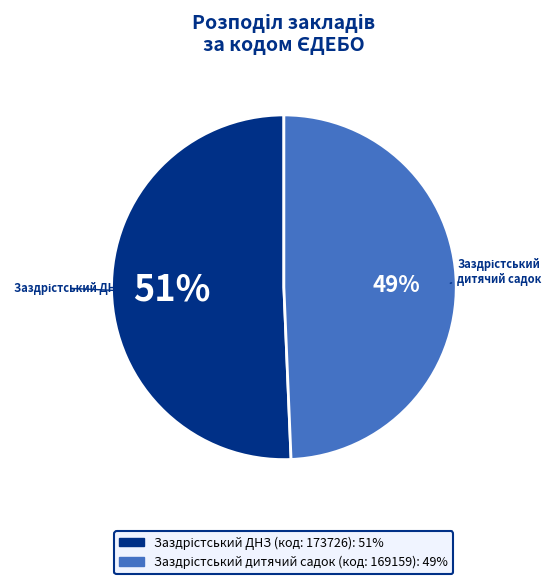

Does any single category account for the majority?

Yes